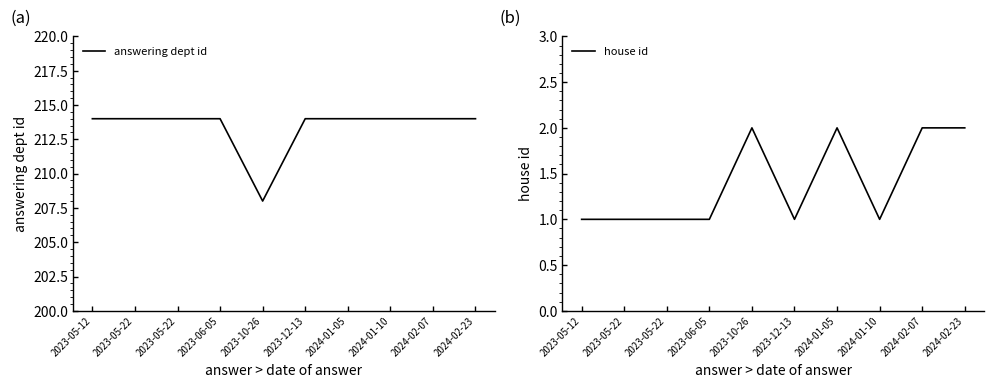

What is the value of the answering dept id point at the 4th from the left?

214